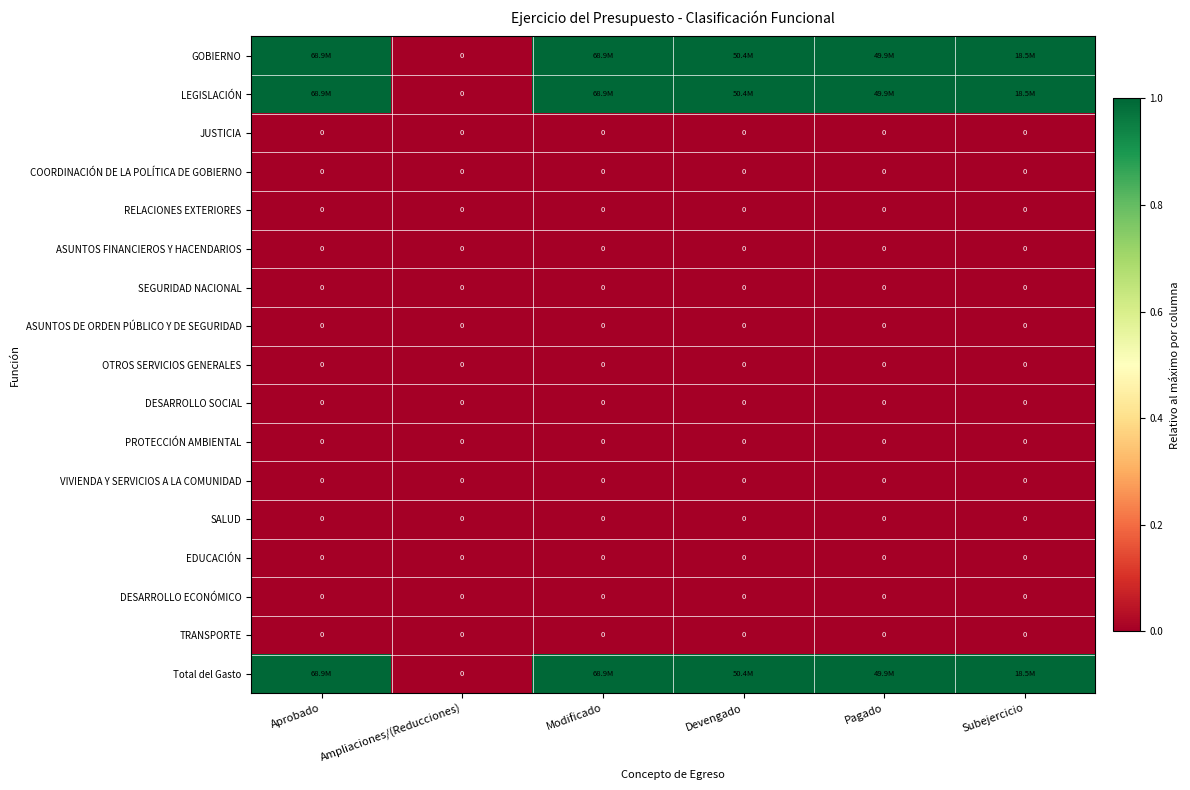

True or false: ASUNTOS FINANCIEROS Y HACENDARIOS has a value of 0 at Pagado.

True